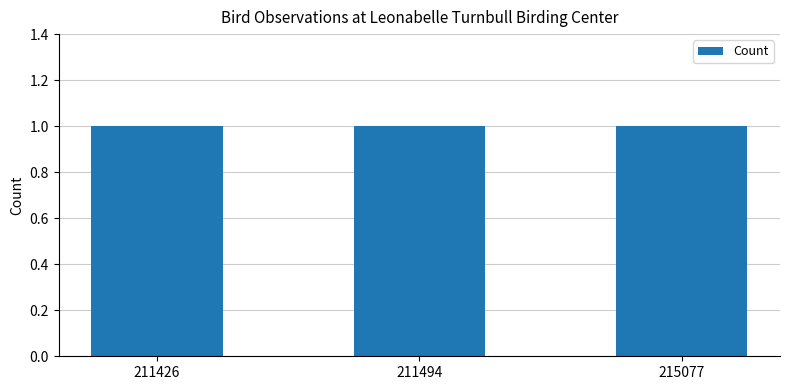

Which series has the widest spread of values?

Count